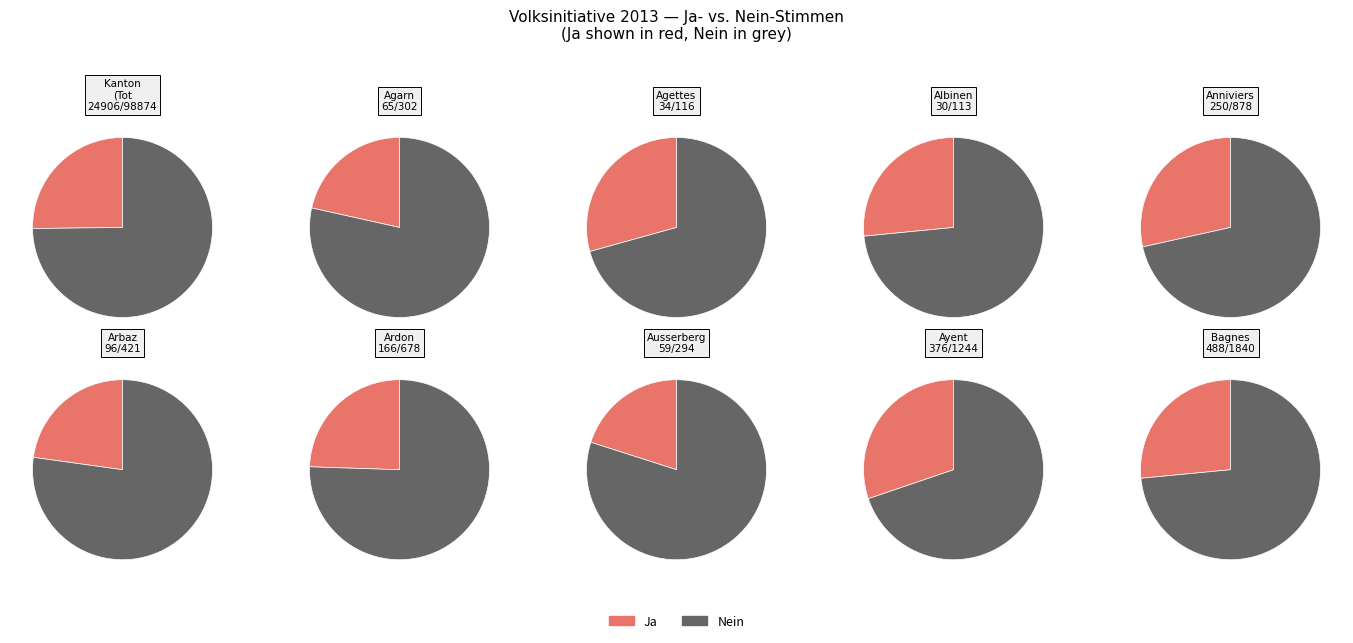

How many segments does this pie chart have?

2